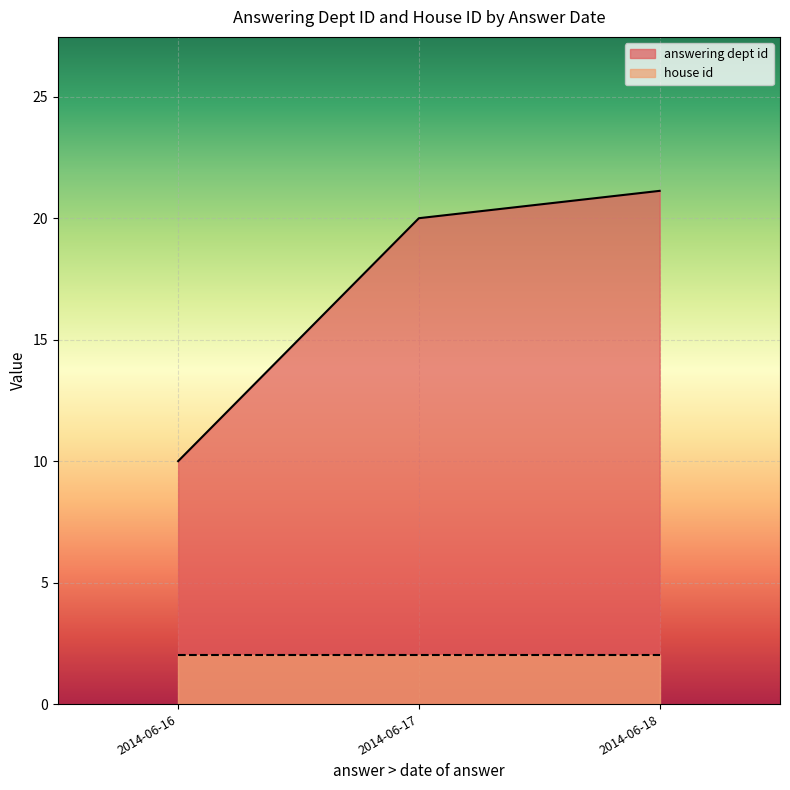

Rank the series at 2014-06-16 from lowest to highest value.

house id, answering dept id